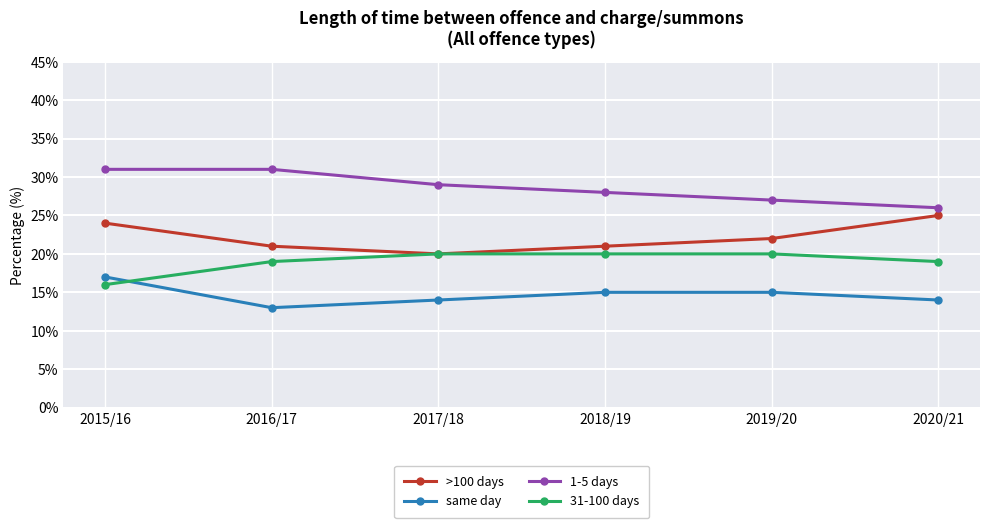

What is the greatest value displayed?

31